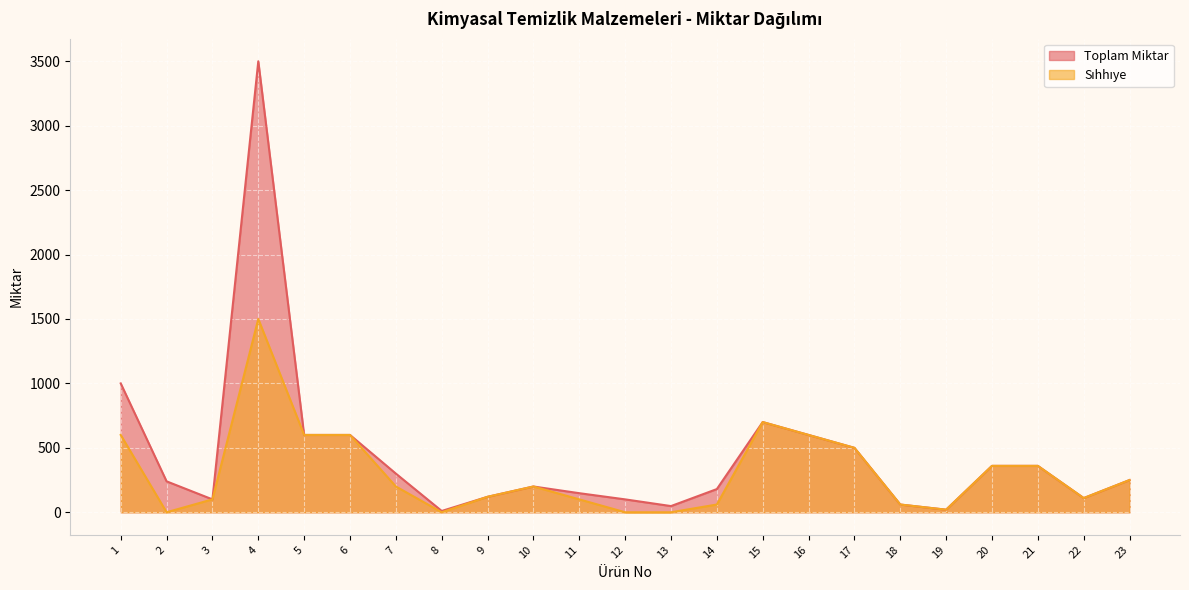

Where is the first local maximum for Toplam Miktar?

4